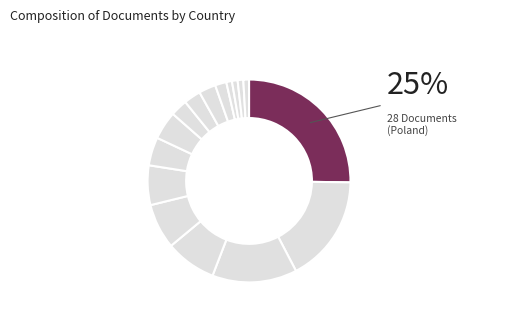

How many slices are in this pie chart?

16